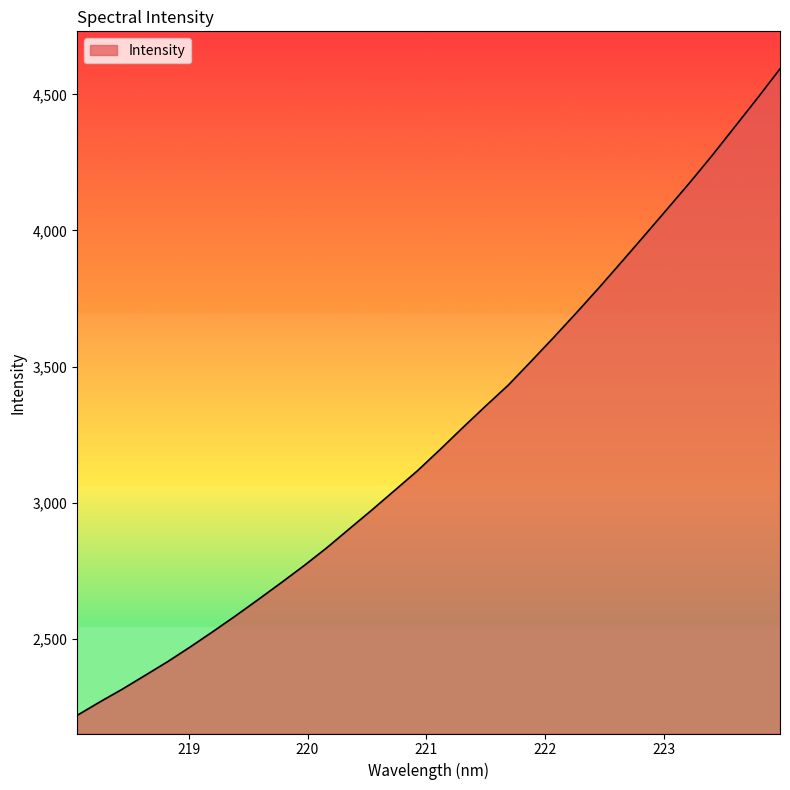

True or false: there are more than 0 points higher than both neighbors.

False